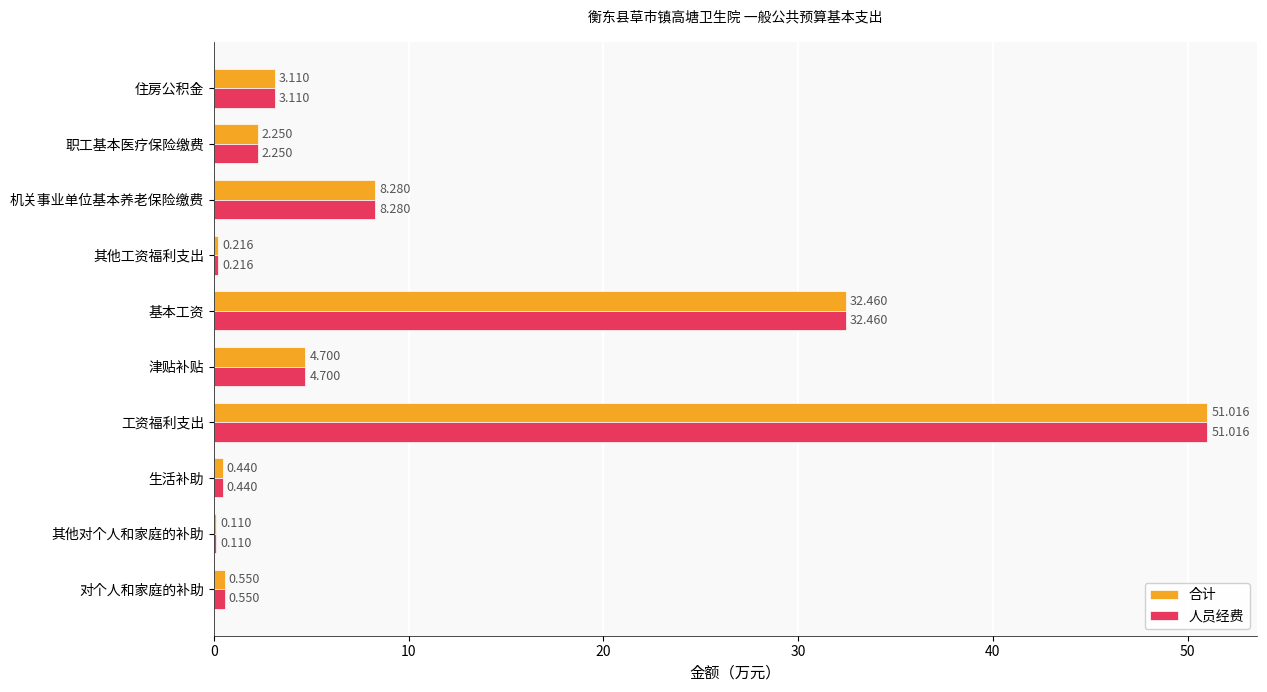

At which category is the sum across all series the highest?

工资福利支出